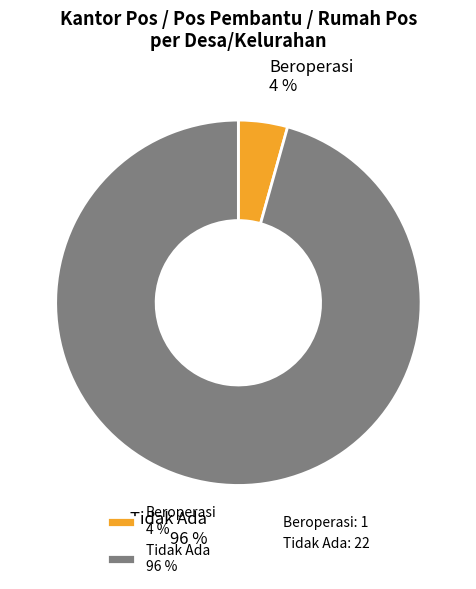

Is it true that Tidak Ada 96 % is 90% of the pie?

False